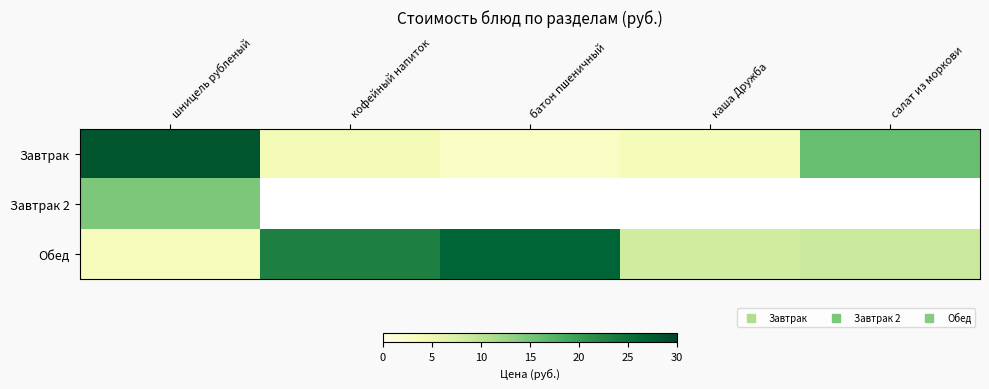

At which label does Обед reach its minimum?

шницель рубленый